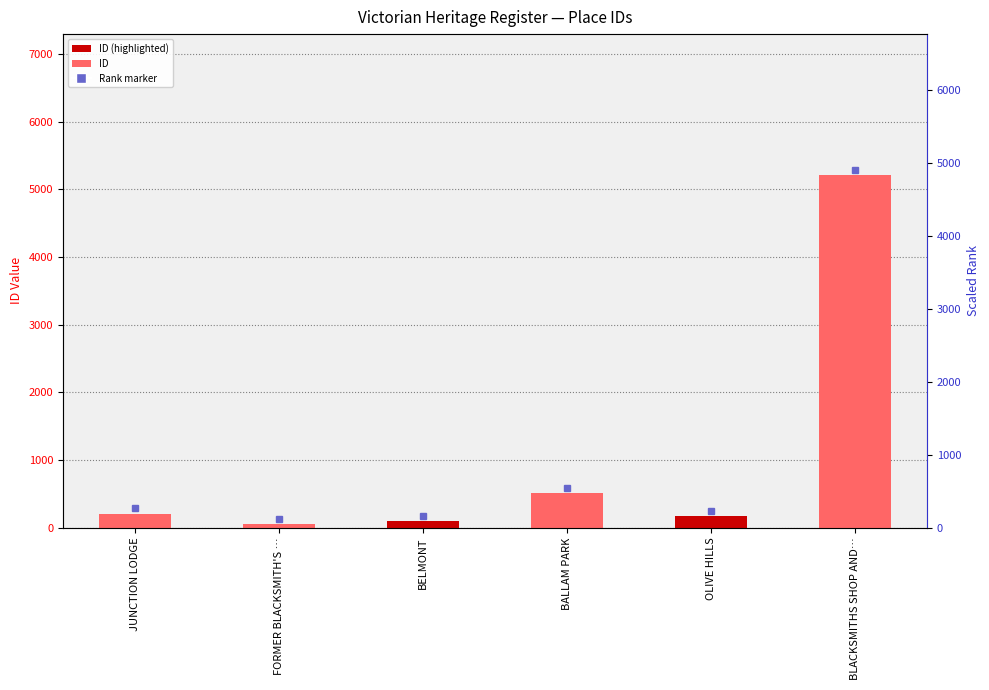

The value at BLACKSMITHS SHOP AND… is 1586. True or false?

False